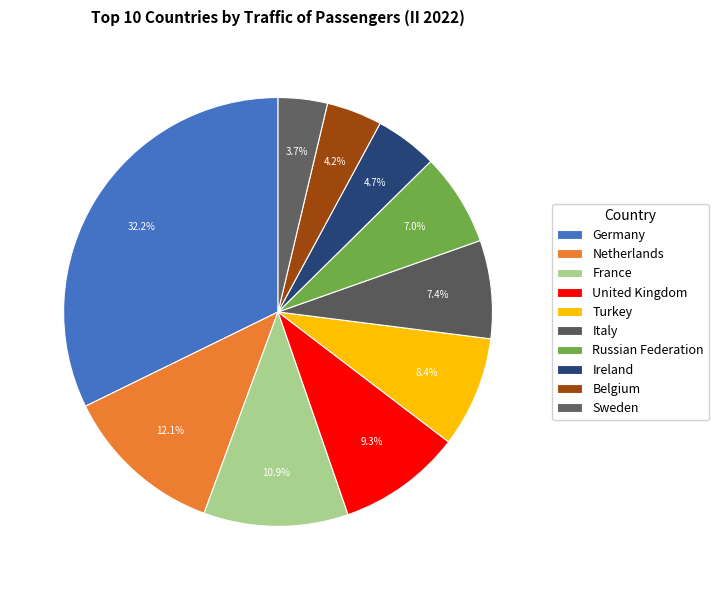

Which slice is the smallest?

Sweden